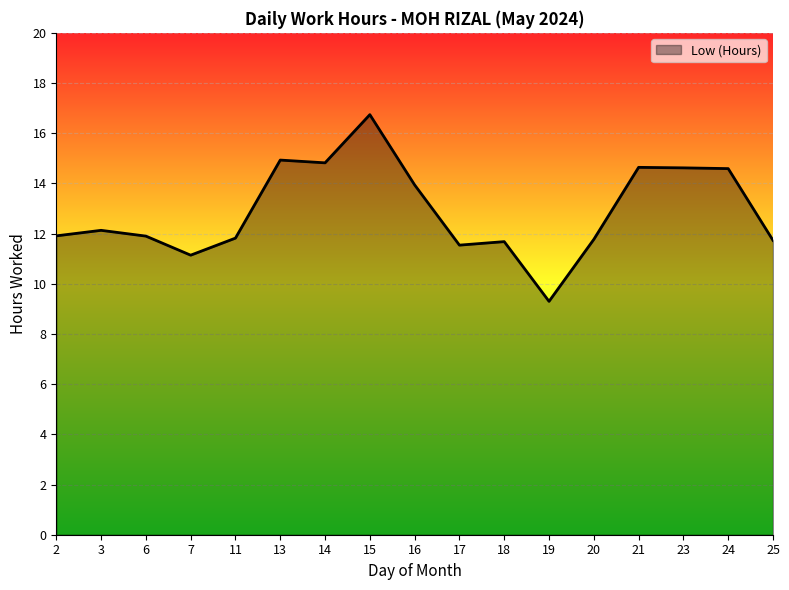

What is the approximate value at 24?

14.6